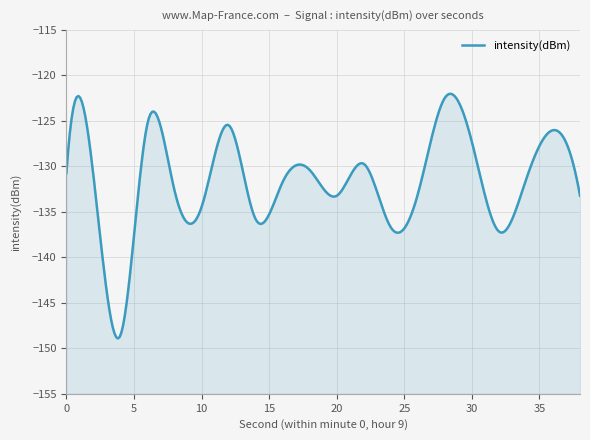

At which category does the data reach its first local valley?

4